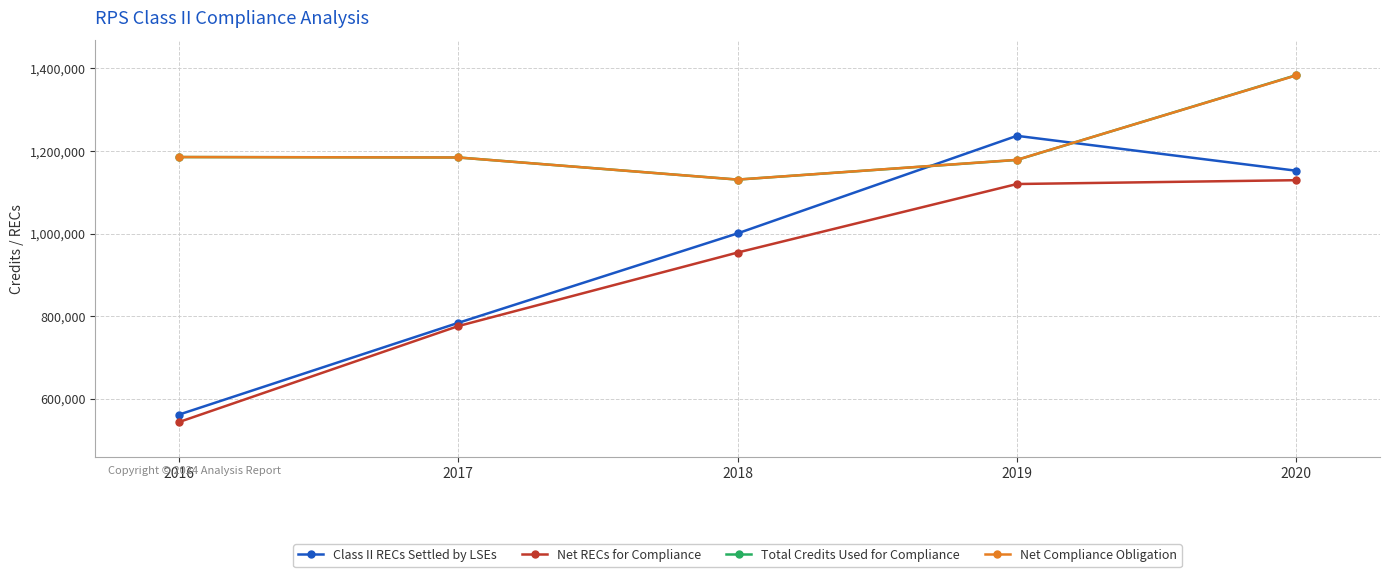

Is the value of Net RECs for Compliance at 2016 greater than the value of Class II RECs Settled by LSEs at 2017?

No